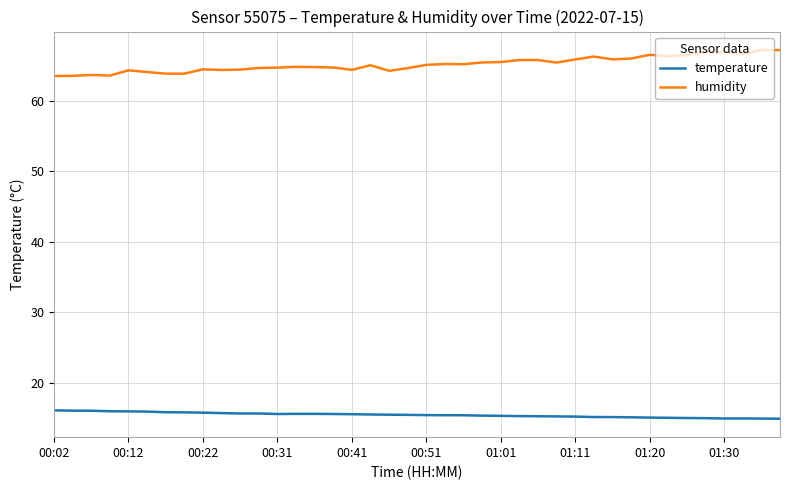

What is the minimum value for humidity?

63.5